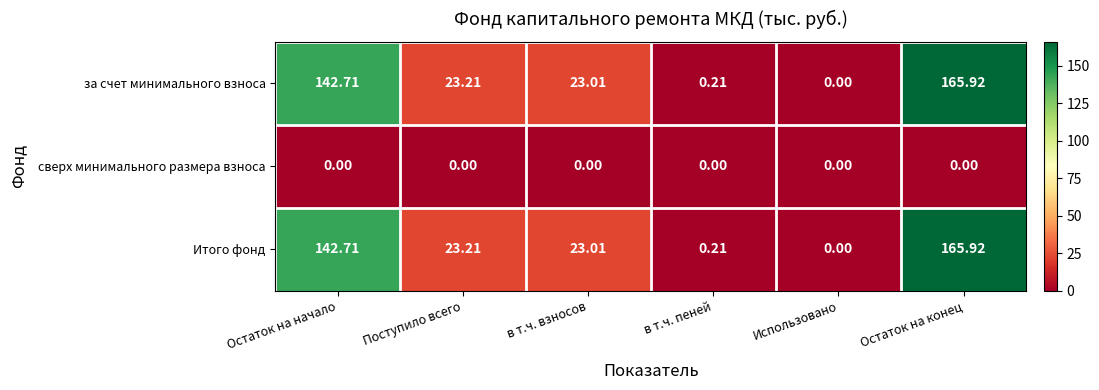

Where does the за счет минимального взноса series first go above 23?

Остаток на начало